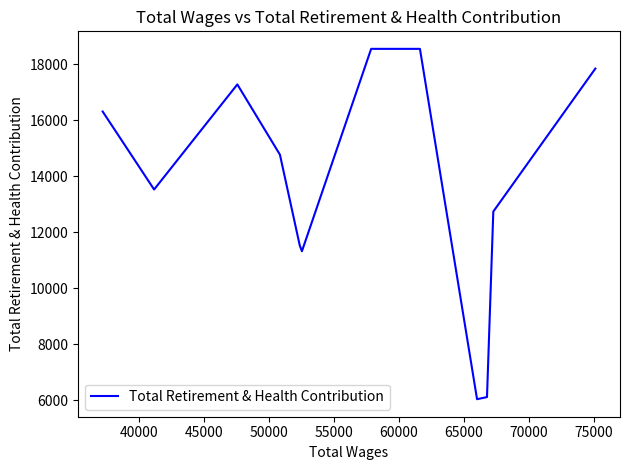

What is the maximum value shown in the chart?

18558